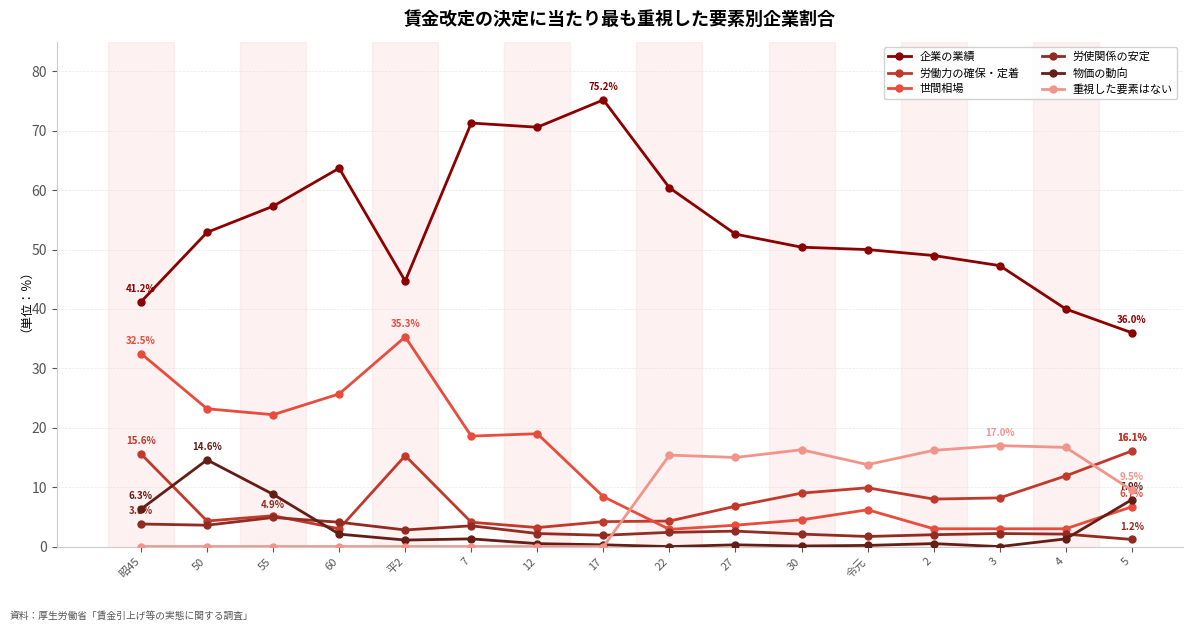

True or false: 世間相場 has more than 0 points higher than both neighbors.

True